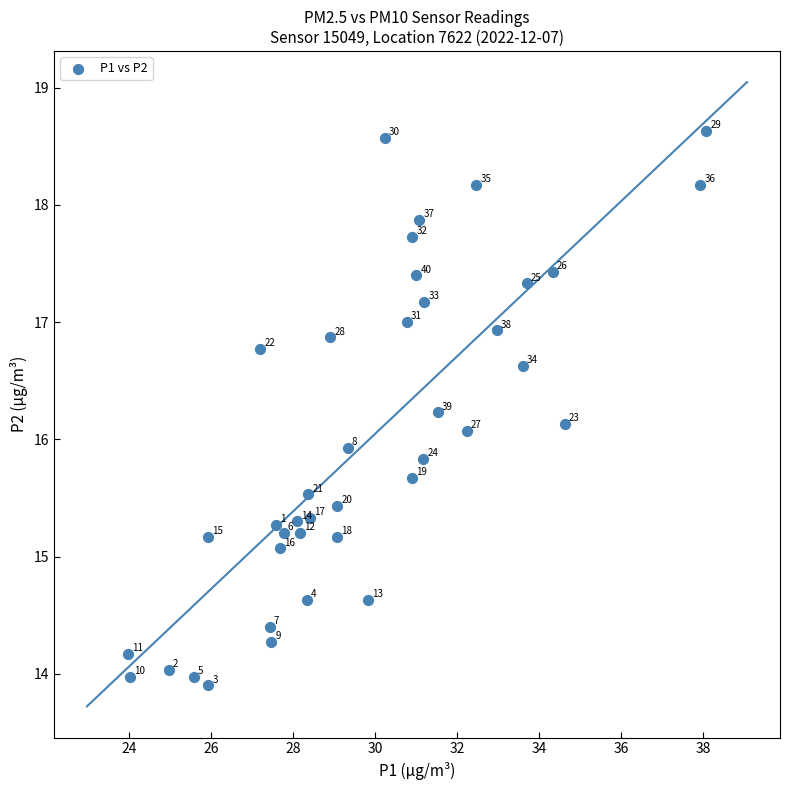

What Y value in the scatter plot is closest to 16?

15.9